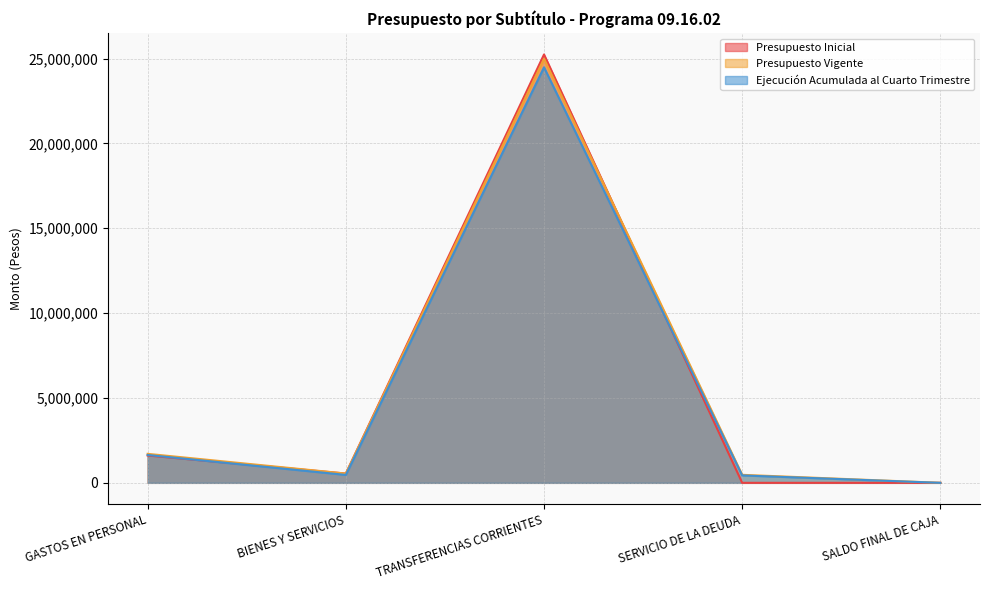

What is the sum of all Presupuesto Vigente values?

27715217